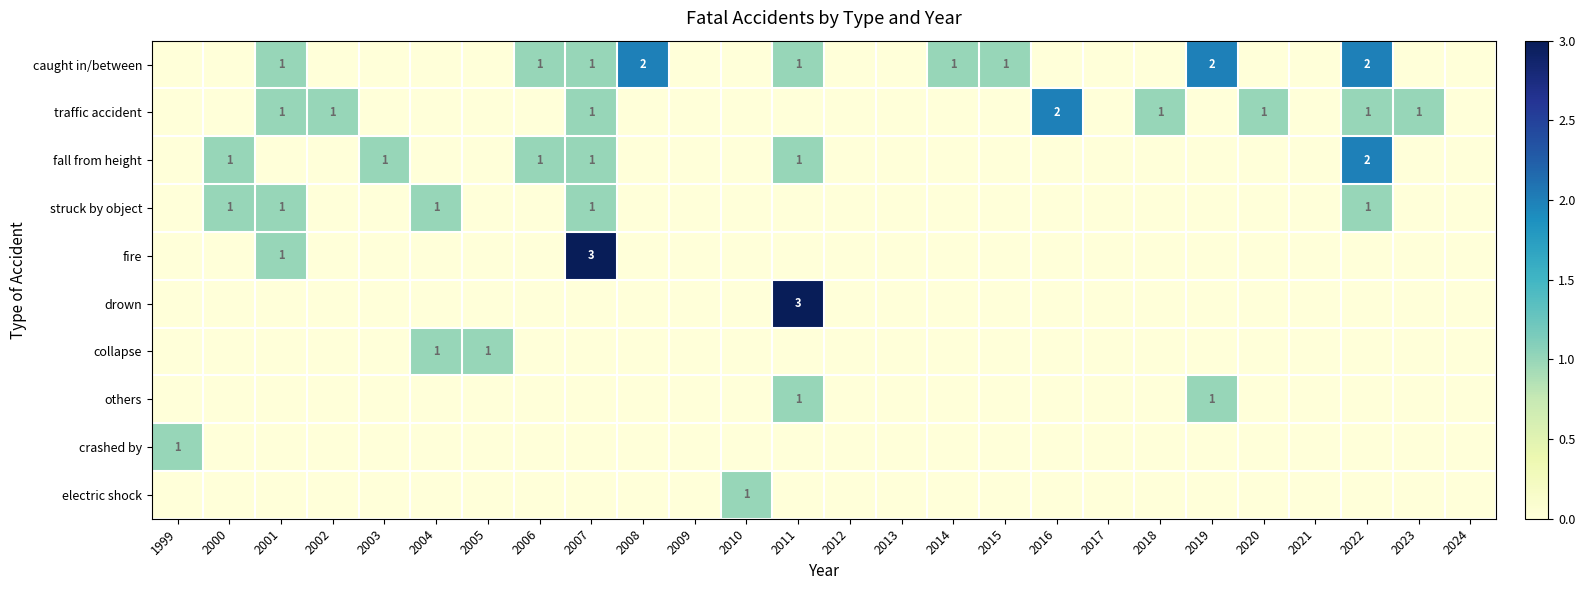

True or false: others has a value of 1 at 2019.

True